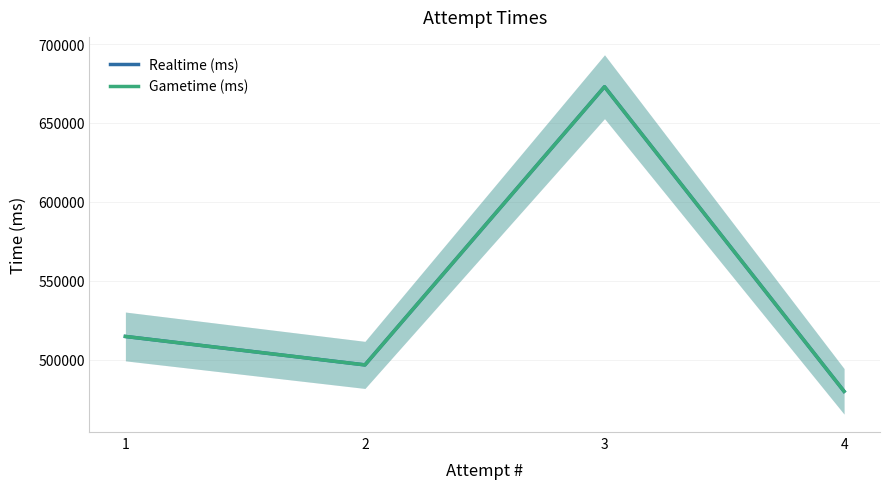

What is the sum of all Realtime (ms) values?

2164592